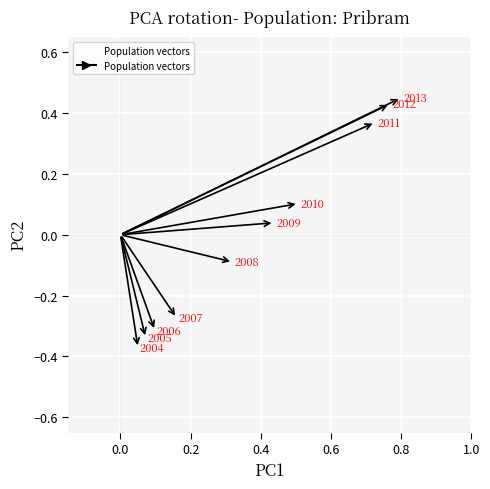

What is the range of X values (max minus min)?

0.8